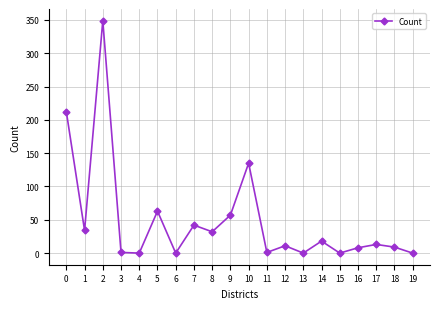

True or false: the data shows 11 at 12.

True